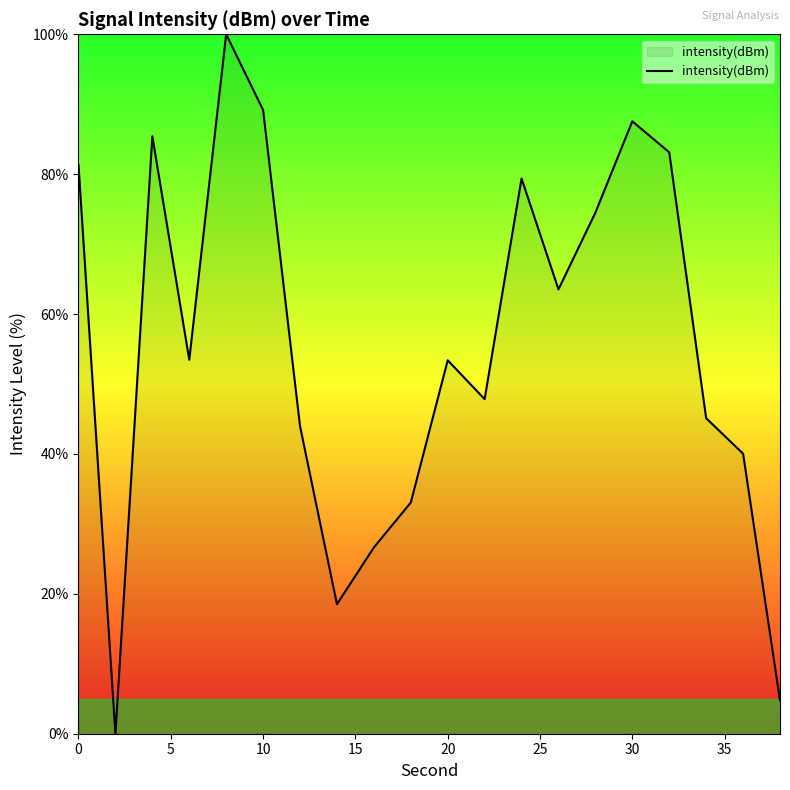

What is the greatest value displayed?

100.0